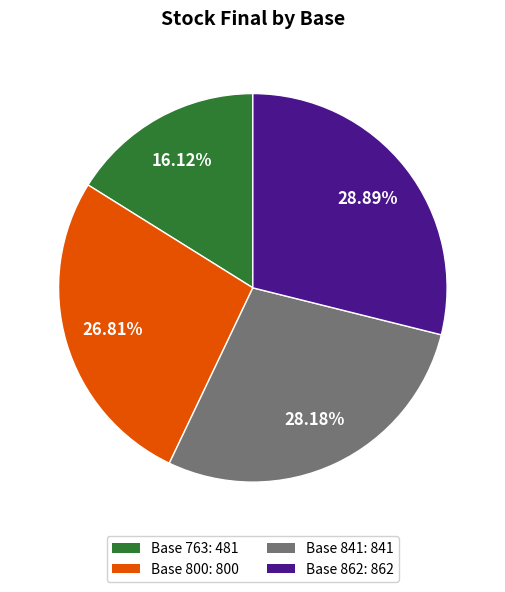

What is the ratio of the value at Base 841: 841 to the value at Base 800: 800?

1.1